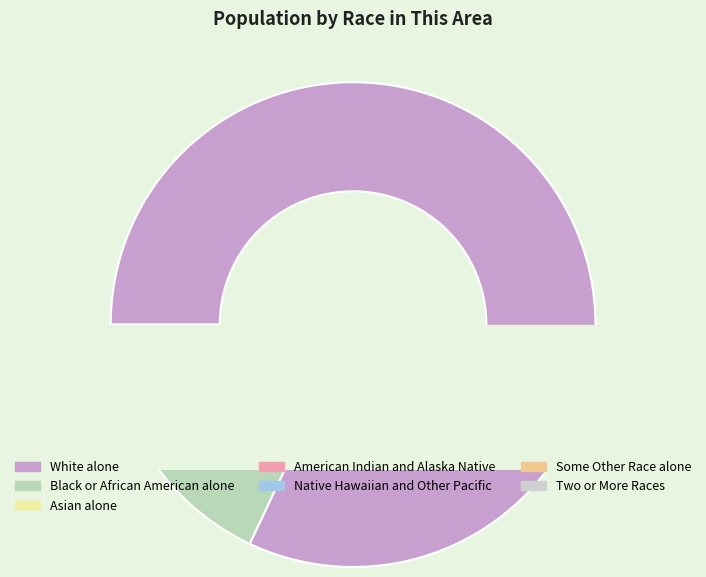

The Native Hawaiian and Other Pacific slice represents 0% of the pie. True or false?

True